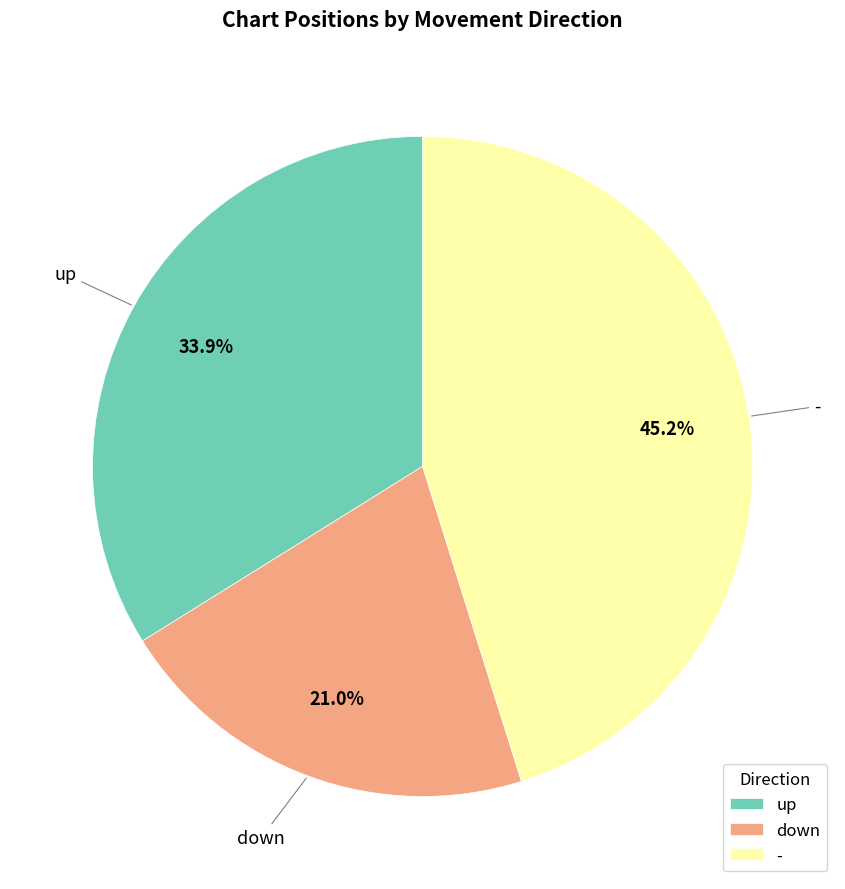

To the nearest percent, what is the average slice percentage?

33%